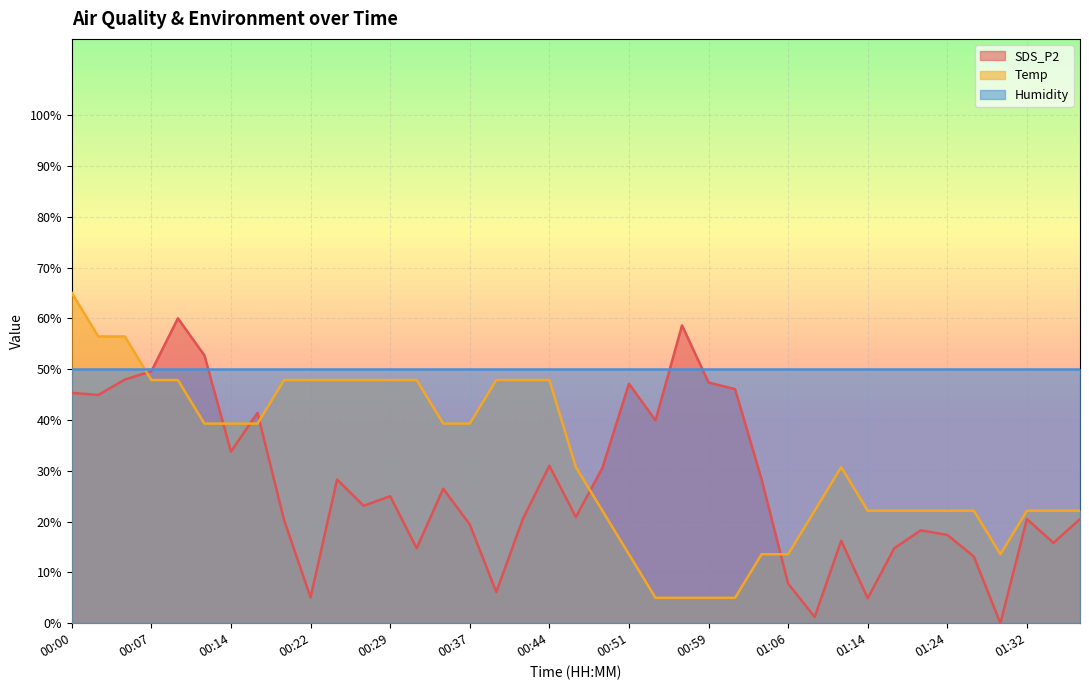

What position from the left is 01:29?

36